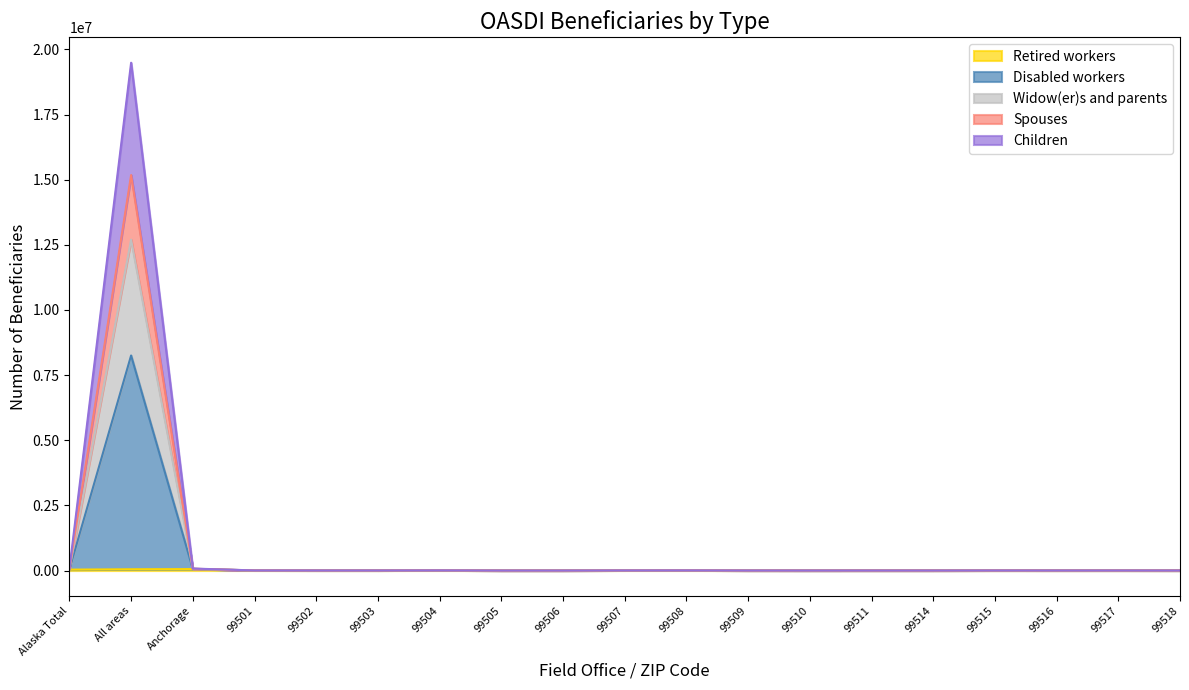

What is the label of the 11th point from the left?

99508